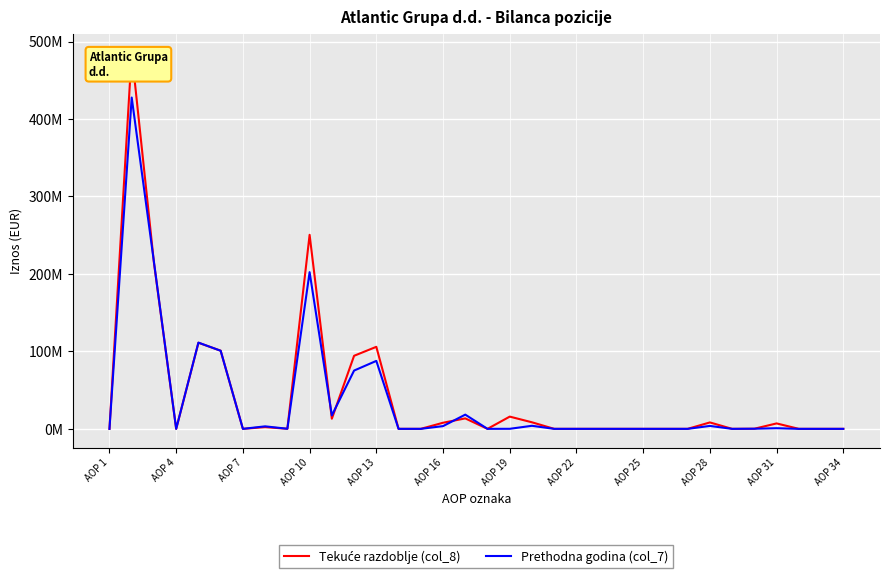

Is this an area chart (filled region under the line)?

No